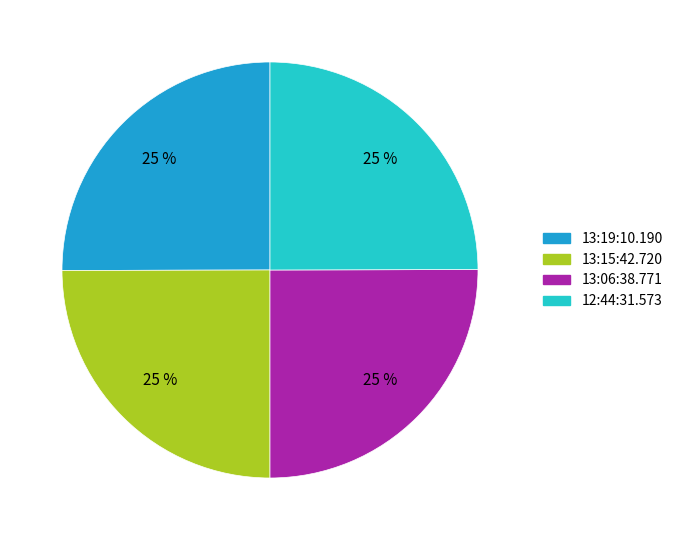

Is it true that 13:15:42.720 is 25% of the pie?

True